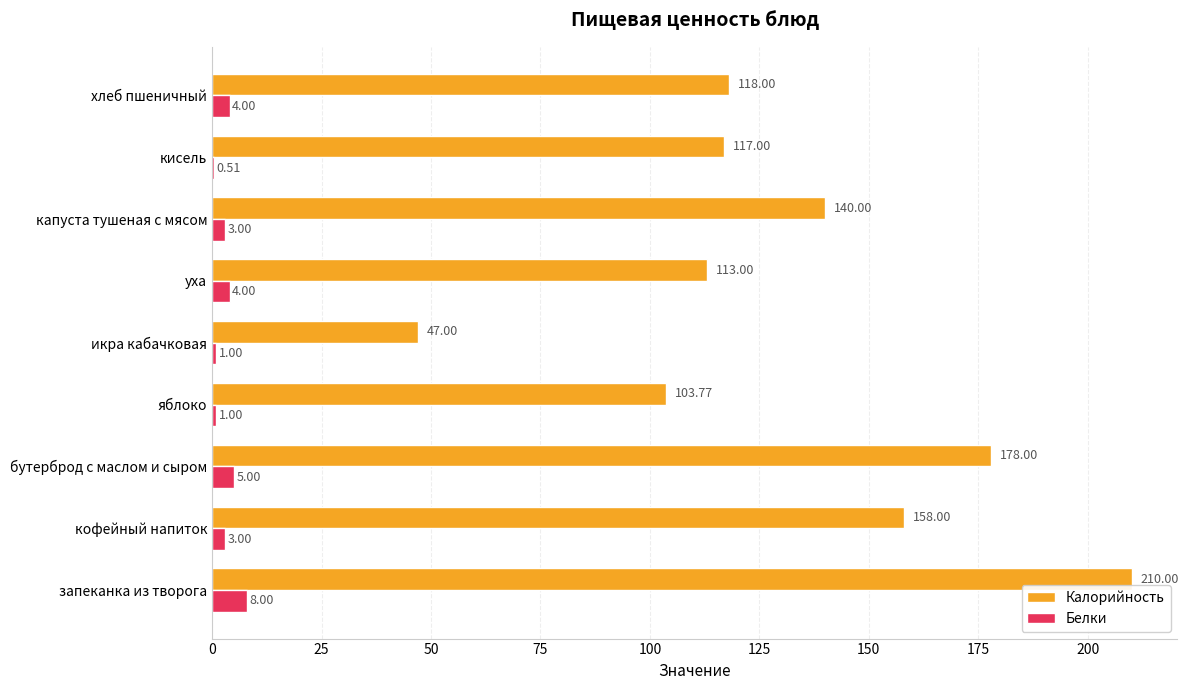

Which label corresponds to the largest value in the chart?

запеканка из творога